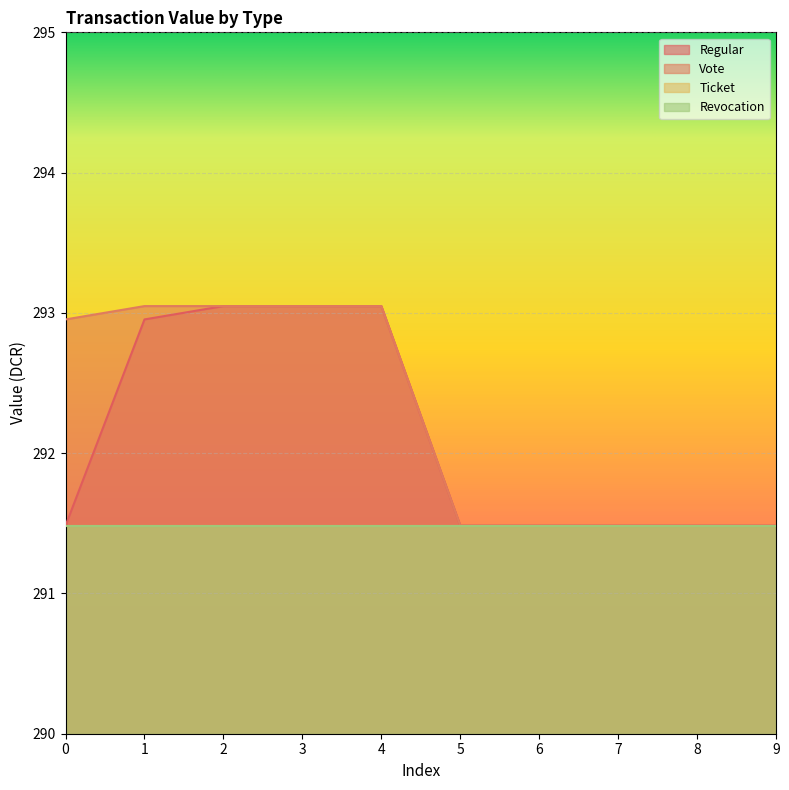

What is the greatest value displayed?

293.0